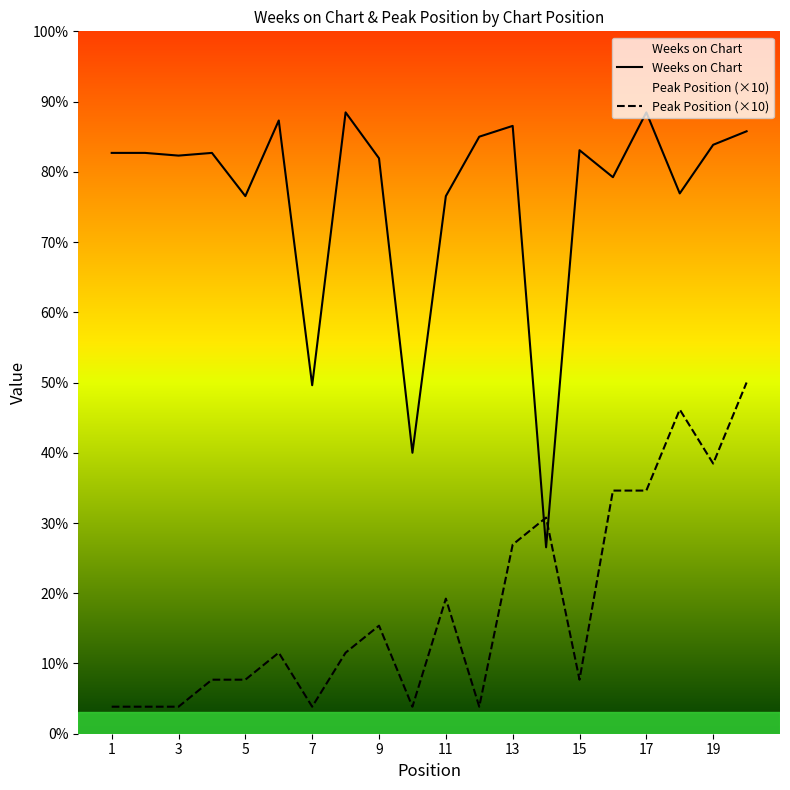

Does the chart display data point markers on the line(s)?

No